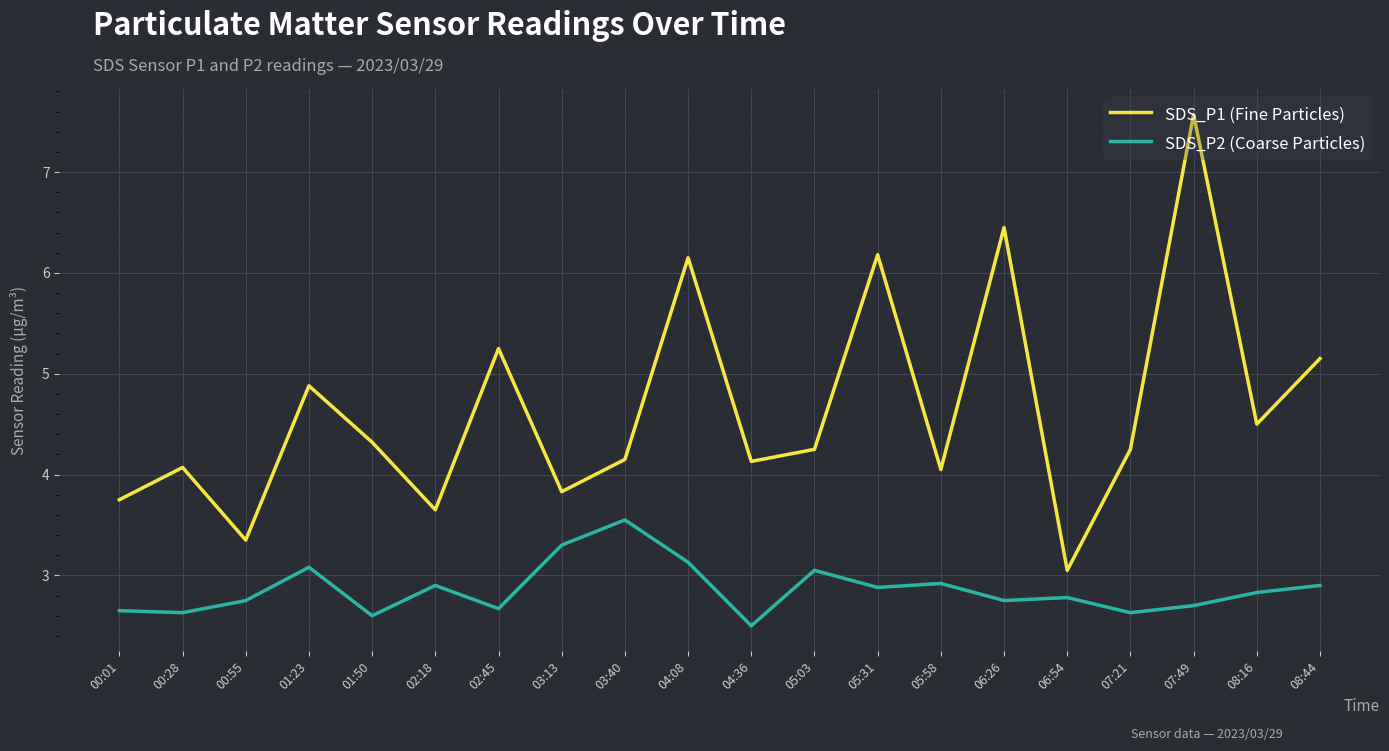

What position from the left is 04:36?

11